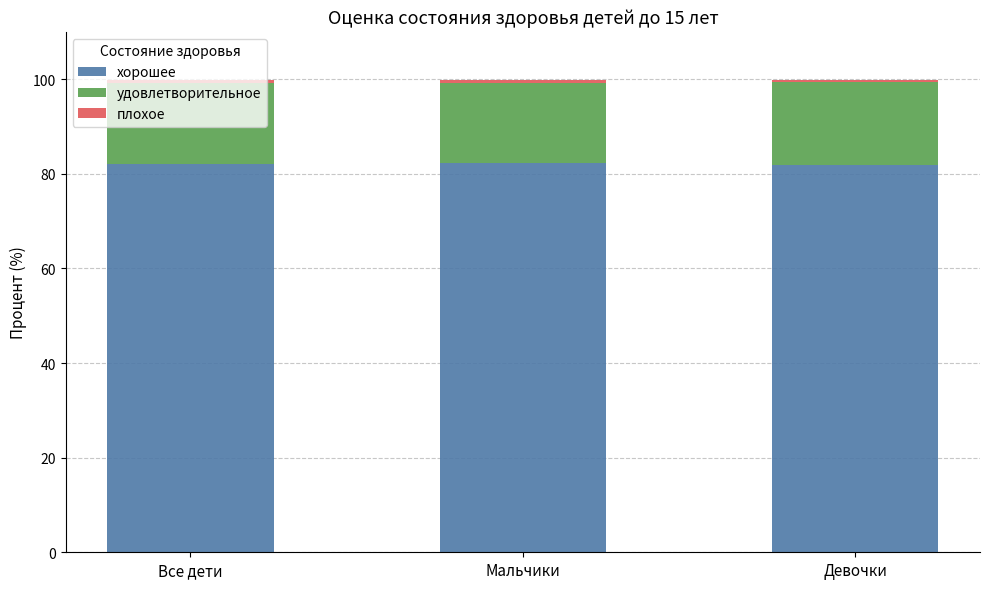

Are the bars grouped side by side (vs. stacked)?

No